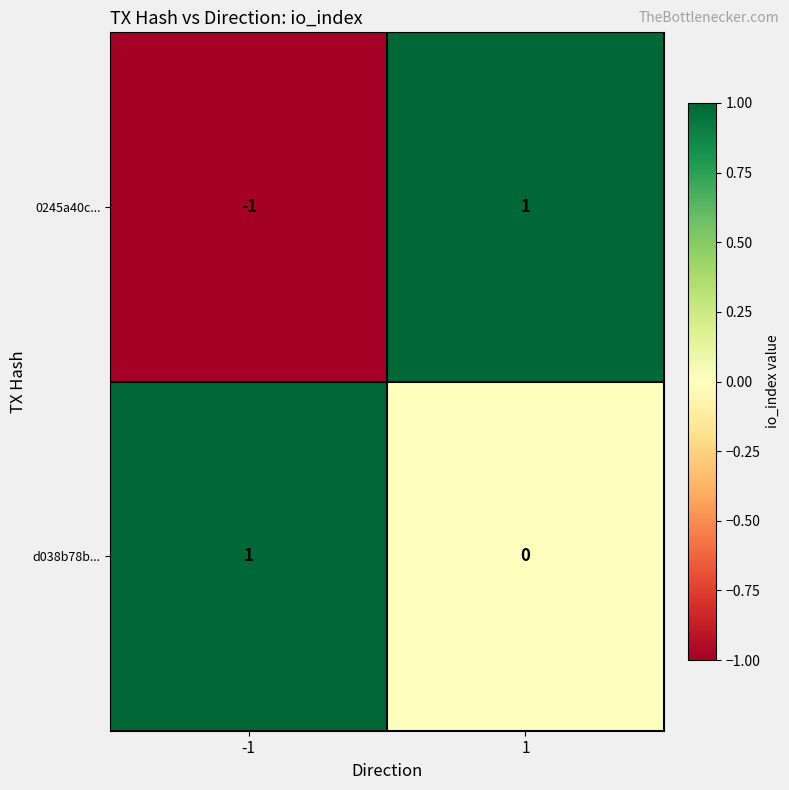

True or false: 0245a40c... has a value of -1 at -1.

True